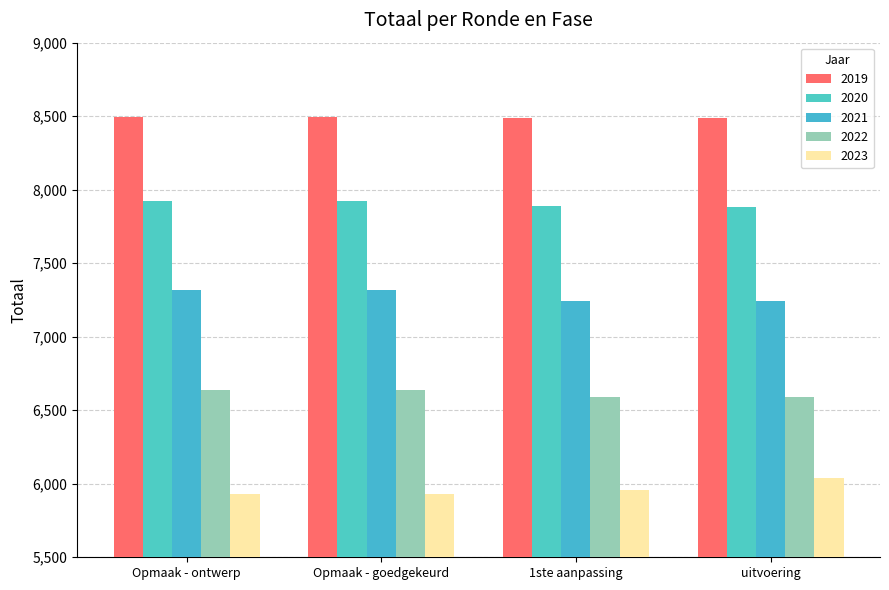

How many bars are there in total?

20